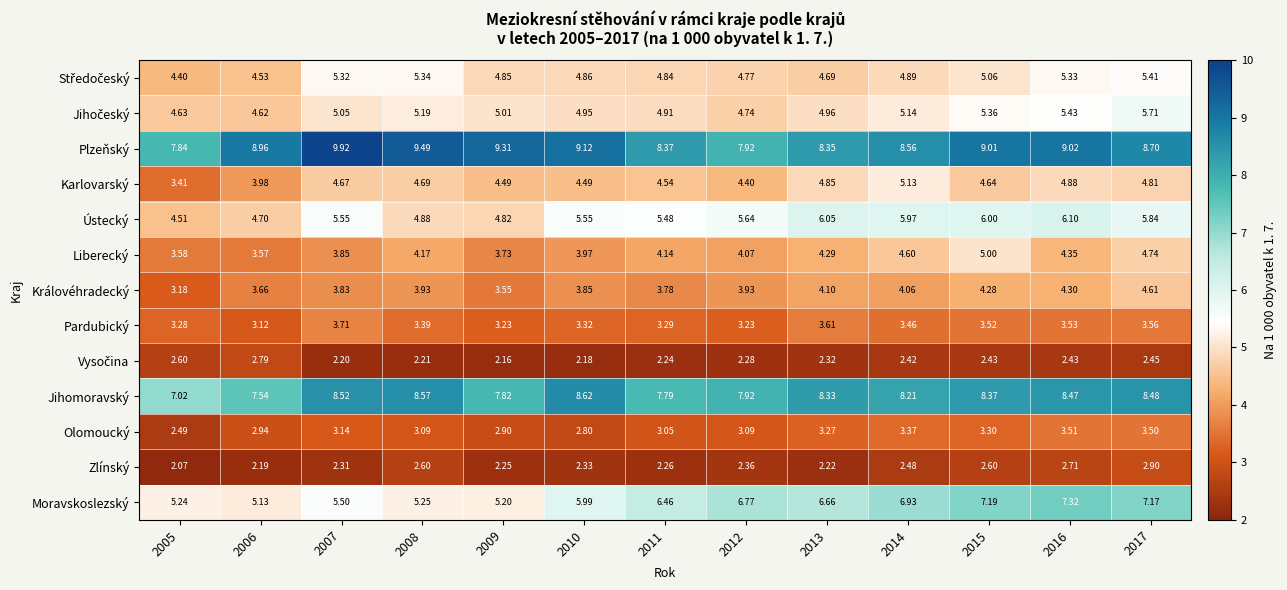

Which series has the widest spread of values?

Moravskoslezský